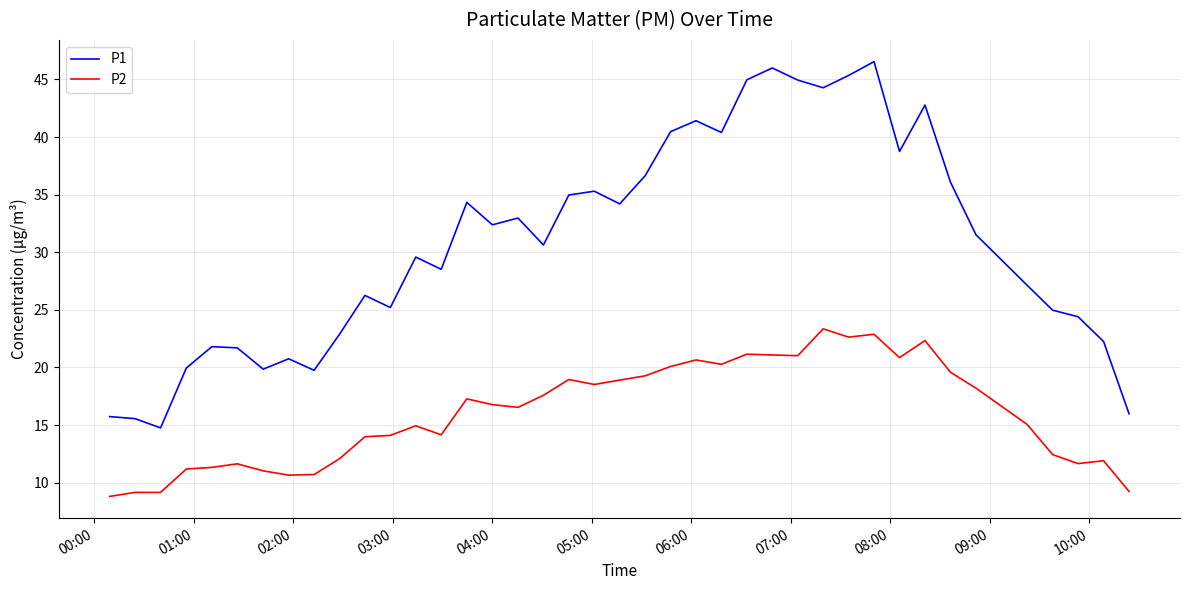

What is the minimum value for P2?

8.8